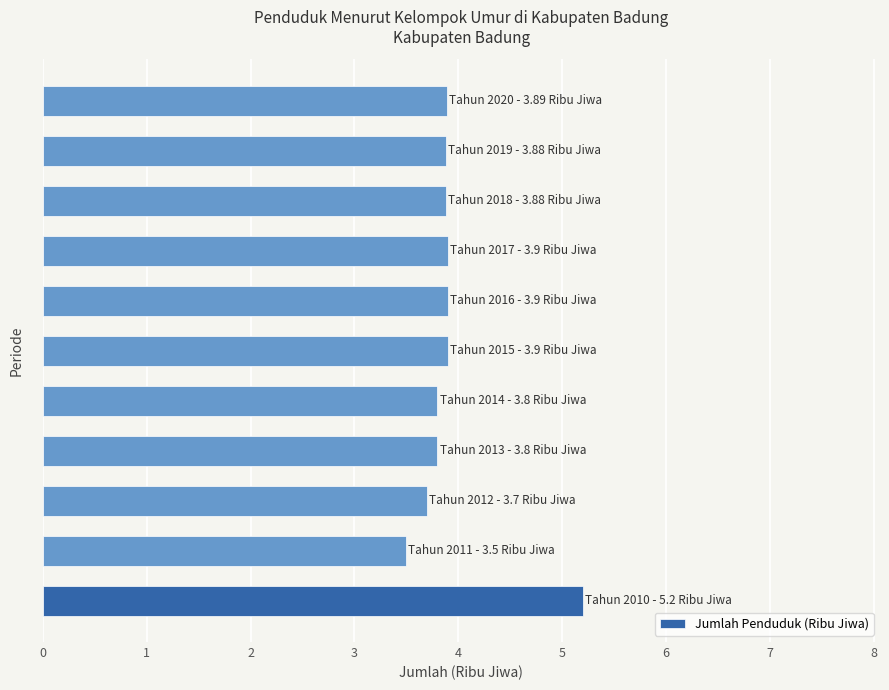

Reading bottom to top, transcribe all the data shown in this chart.

5.2	3.5	3.7	3.8	3.8	3.9	3.9	3.9	3.9	3.9	3.9